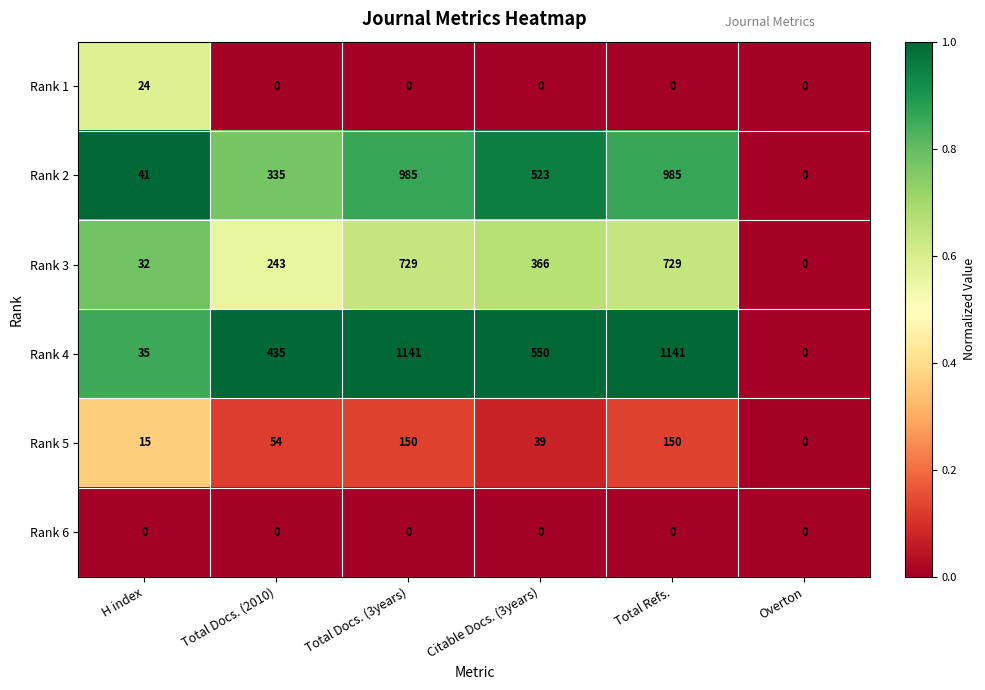

Read the Rank 4 value at H index.

35